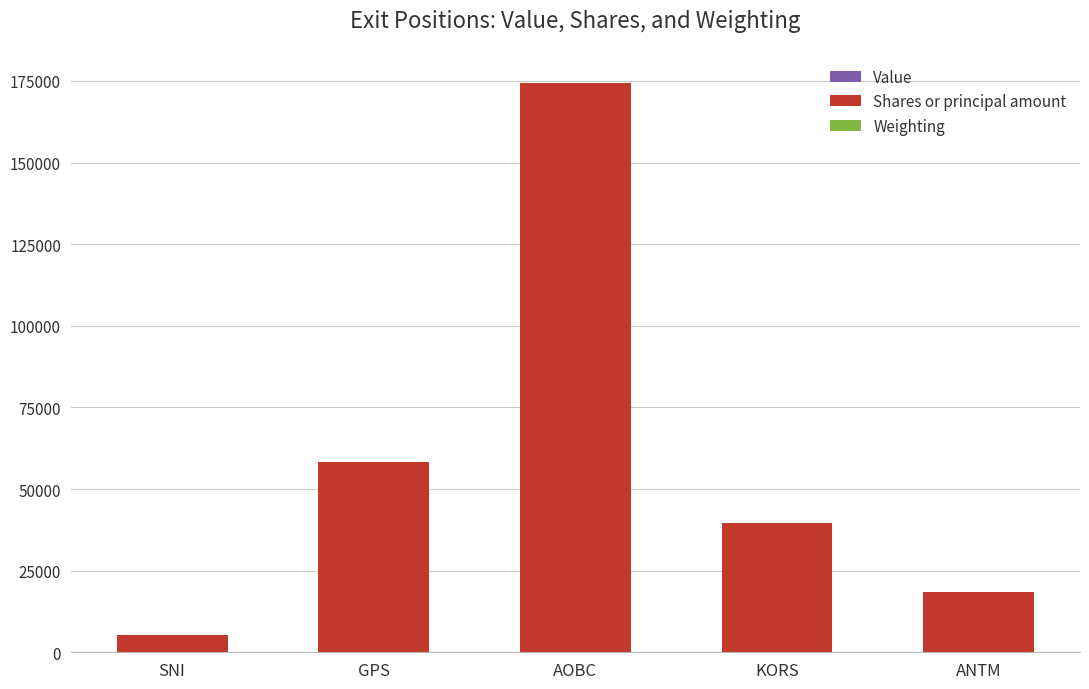

The value of Shares or principal amount at ANTM is 18324.0. True or false?

True